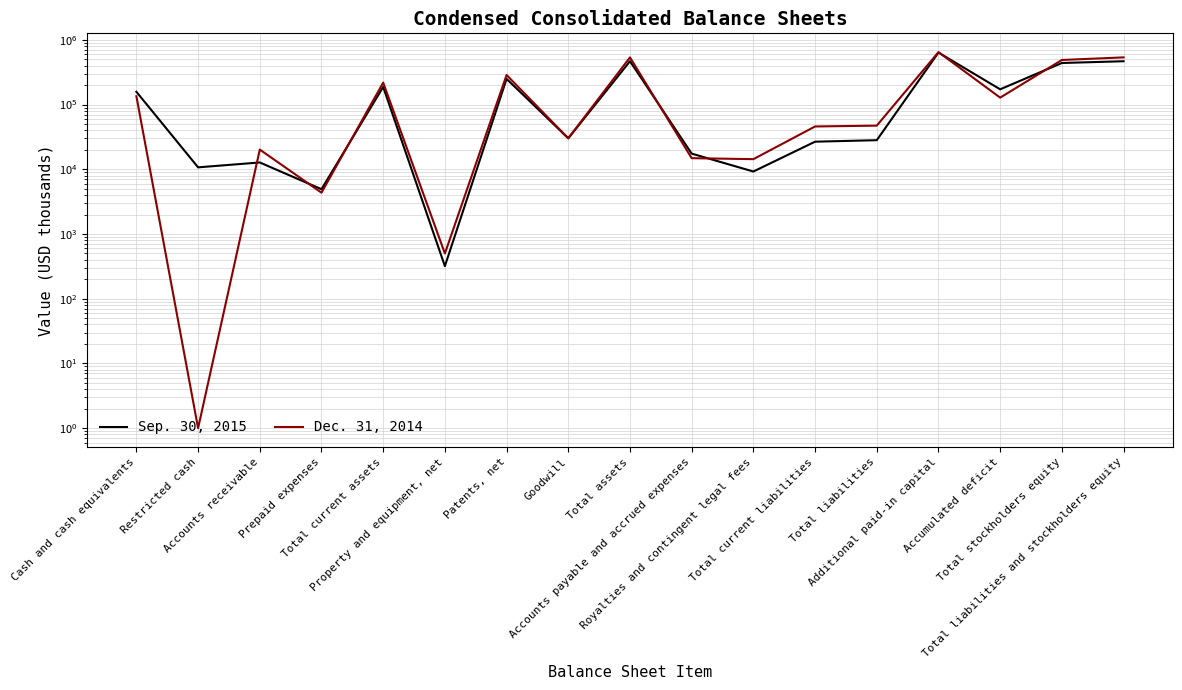

Reading left to right, what are all the values shown in this chart?

Sep. 30, 2015: 157775	10721	12757	4926	187340	319	249486	30149	467647	17477	9243	26720	28172	637029	172221	439475	467647
Dec. 31, 2014: 134466	1	20168	4355	218708	500	286636	30149	536348	14860	14351	45911	47300	646595	128095	489048	536348